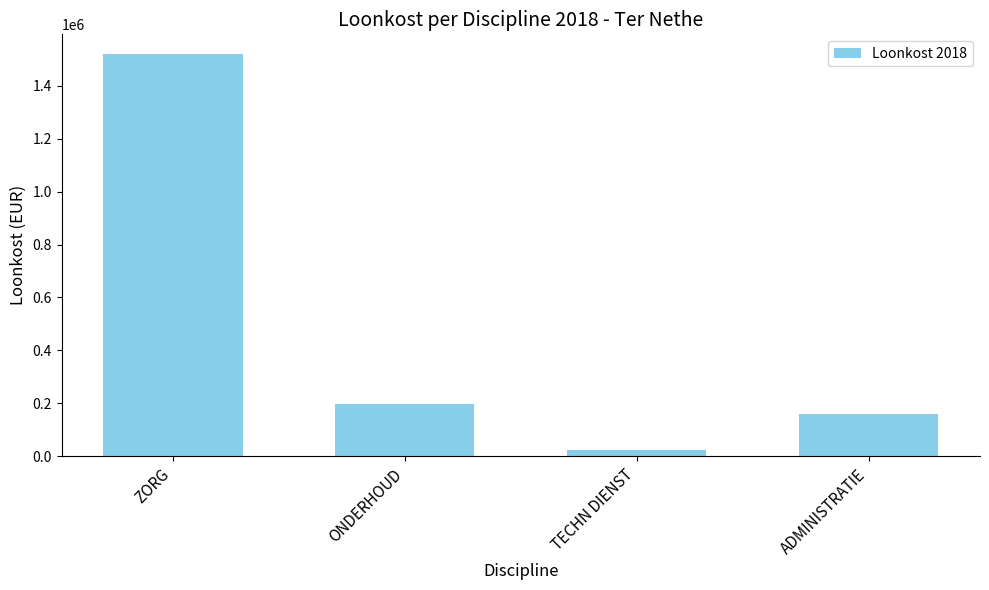

What is the value of the 3rd bar from the left?

25104.7